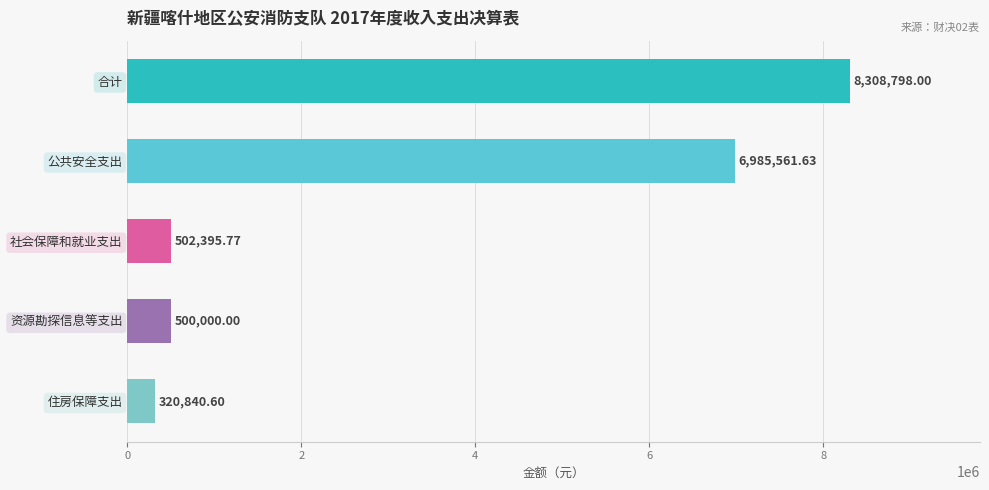

Which category has the lowest value across all series?

住房保障支出